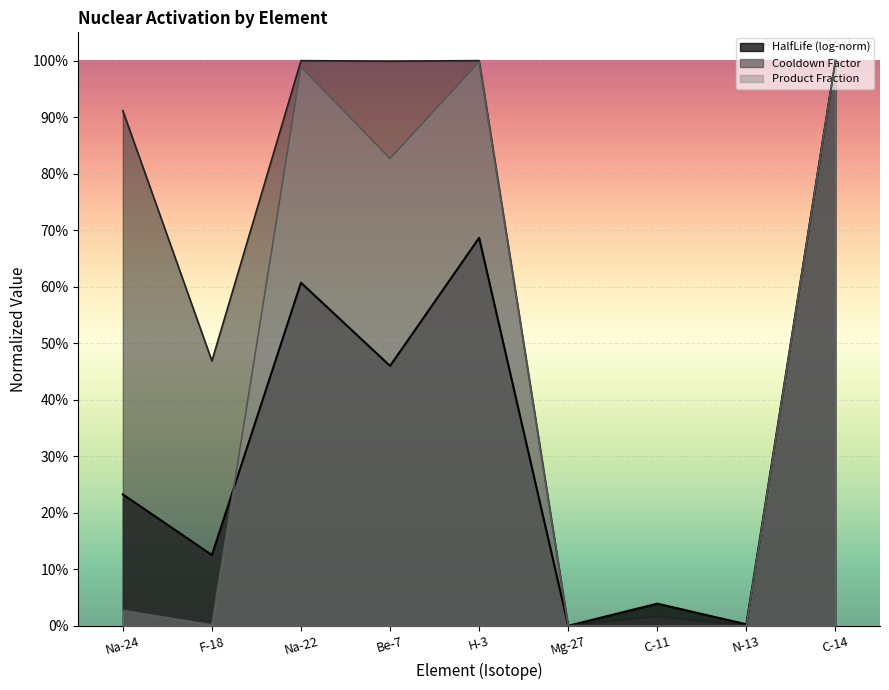

List the series in order of their overall mean, highest first.

Cooldown Factor, Product Fraction, HalfLife (log-norm)